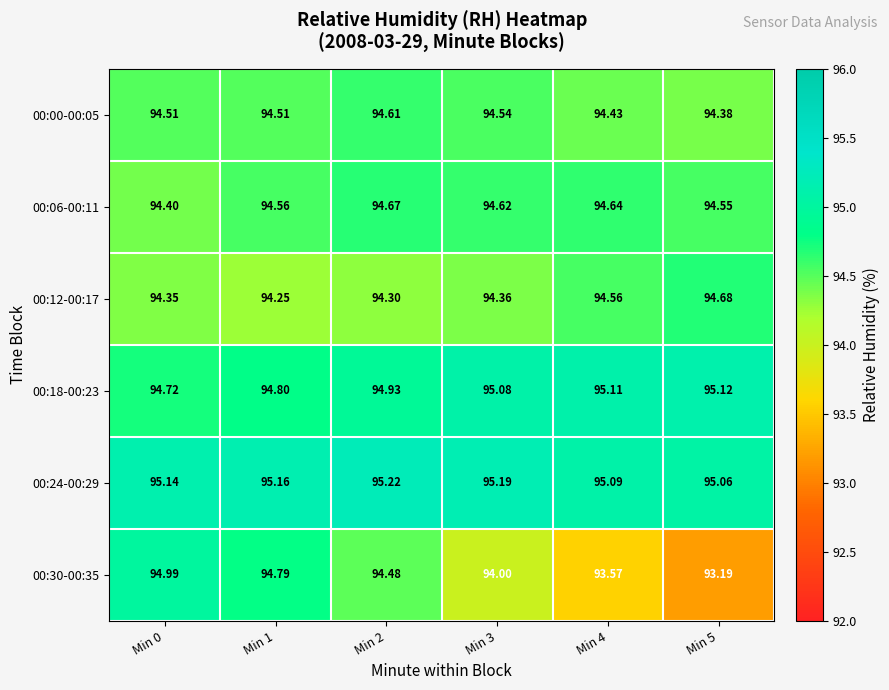

At which category is the sum across all series the highest?

Min 2